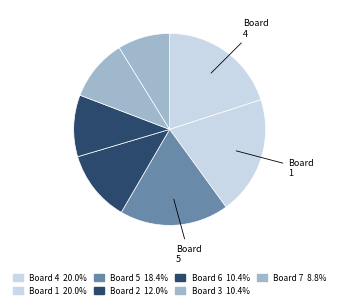

How many segments does this pie chart have?

7